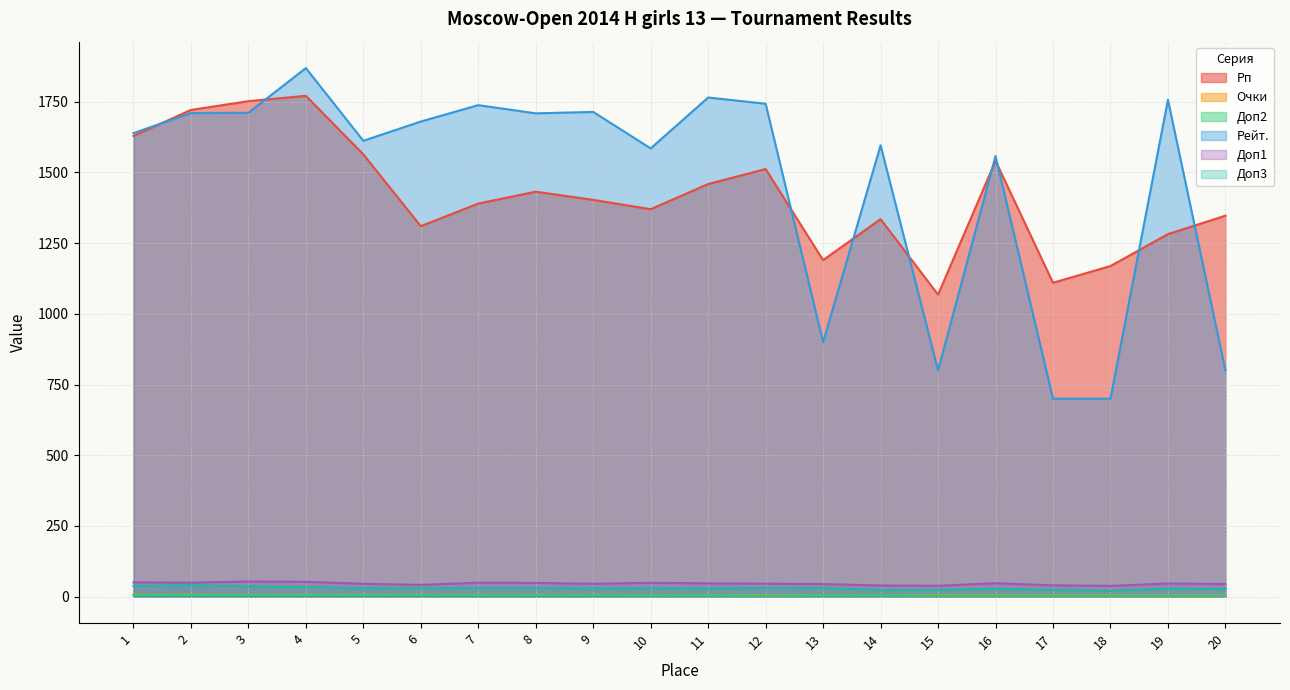

True or false: Рейт. and Доп2 cross at least once.

False